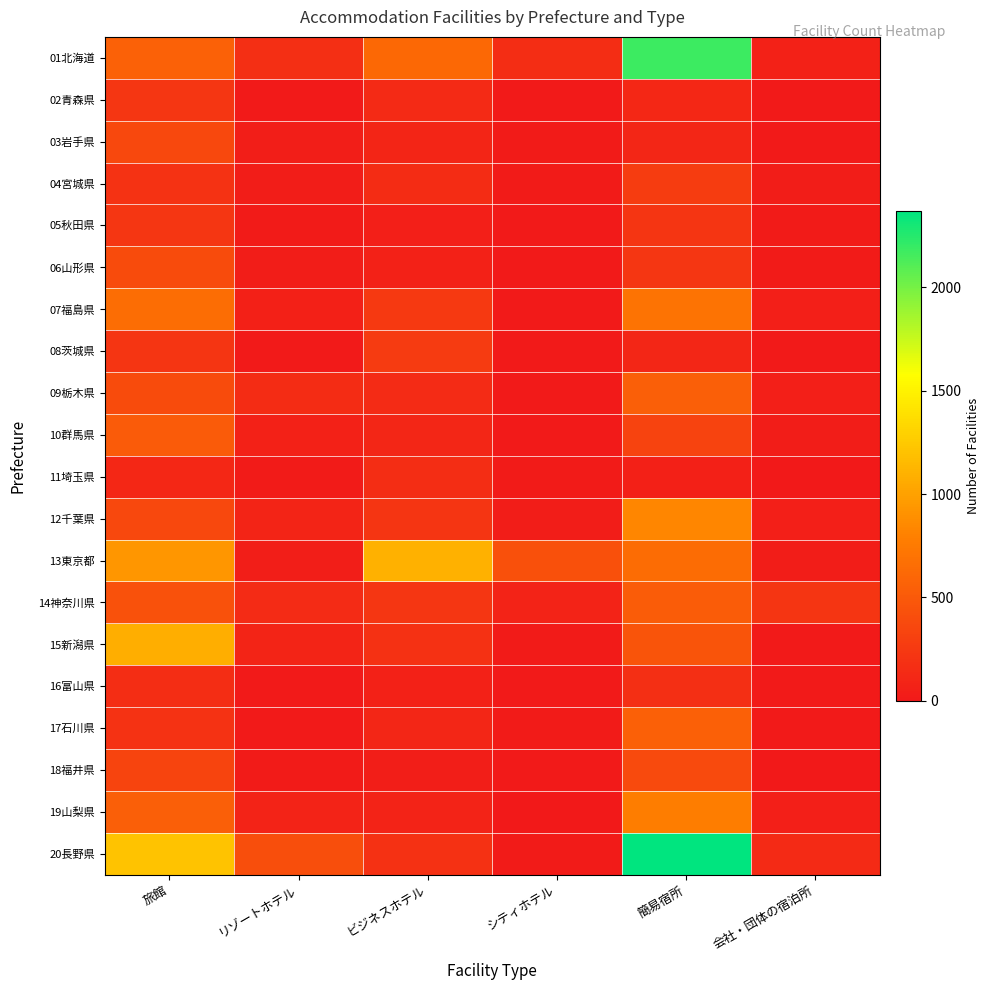

Reading left to right, extract all data points from this chart.

01北海道: 旅館=560	リゾートホテル=170	ビジネスホテル=620	シティホテル=160	簡易宿所=2180	会社・団体の宿泊所=70
02青森県: 旅館=230	リゾートホテル=10	ビジネスホテル=130	シティホテル=10	簡易宿所=120	会社・団体の宿泊所=10
03岩手県: 旅館=370	リゾートホテル=40	ビジネスホテル=100	シティホテル=20	簡易宿所=110	会社・団体の宿泊所=10
04宮城県: 旅館=200	リゾートホテル=30	ビジネスホテル=150	シティホテル=20	簡易宿所=270	会社・団体の宿泊所=30
05秋田県: 旅館=230	リゾートホテル=20	ビジネスホテル=50	シティホテル=10	簡易宿所=220	会社・団体の宿泊所=20
06山形県: 旅館=390	リゾートホテル=30	ビジネスホテル=70	シティホテル=10	簡易宿所=230	会社・団体の宿泊所=20
07福島県: 旅館=650	リゾートホテル=60	ビジネスホテル=250	シティホテル=10	簡易宿所=700	会社・団体の宿泊所=50
08茨城県: 旅館=220	リゾートホテル=10	ビジネスホテル=260	シティホテル=10	簡易宿所=110	会社・団体の宿泊所=10
09栃木県: 旅館=390	リゾートホテル=150	ビジネスホテル=140	シティホテル=10	簡易宿所=540	会社・団体の宿泊所=50
10群馬県: 旅館=510	リゾートホテル=70	ビジネスホテル=110	シティホテル=10	簡易宿所=330	会社・団体の宿泊所=30
11埼玉県: 旅館=120	リゾートホテル=20	ビジネスホテル=160	シティホテル=20	簡易宿所=60	会社・団体の宿泊所=0
12千葉県: 旅館=370	リゾートホテル=90	ビジネスホテル=220	シティホテル=30	簡易宿所=840	会社・団体の宿泊所=50
13東京都: 旅館=930	リゾートホテル=40	ビジネスホテル=1100	シティホテル=430	簡易宿所=640	会社・団体の宿泊所=30
14神奈川県: 旅館=440	リゾートホテル=140	ビジネスホテル=230	シティホテル=80	簡易宿所=520	会社・団体の宿泊所=220
15新潟県: 旅館=1080	リゾートホテル=90	ビジネスホテル=190	シティホテル=20	簡易宿所=460	会社・団体の宿泊所=10
16富山県: 旅館=160	リゾートホテル=10	ビジネスホテル=70	シティホテル=10	簡易宿所=170	会社・団体の宿泊所=10
17石川県: 旅館=200	リゾートホテル=10	ビジネスホテル=110	シティホテル=20	簡易宿所=550	会社・団体の宿泊所=10
18福井県: 旅館=340	リゾートホテル=20	ビジネスホテル=40	シティホテル=10	簡易宿所=380	会社・団体の宿泊所=0
19山梨県: 旅館=540	リゾートホテル=80	ビジネスホテル=80	シティホテル=0	簡易宿所=770	会社・団体の宿泊所=50
20長野県: 旅館=1210	リゾートホテル=410	ビジネスホテル=190	シティホテル=20	簡易宿所=2370	会社・団体の宿泊所=130